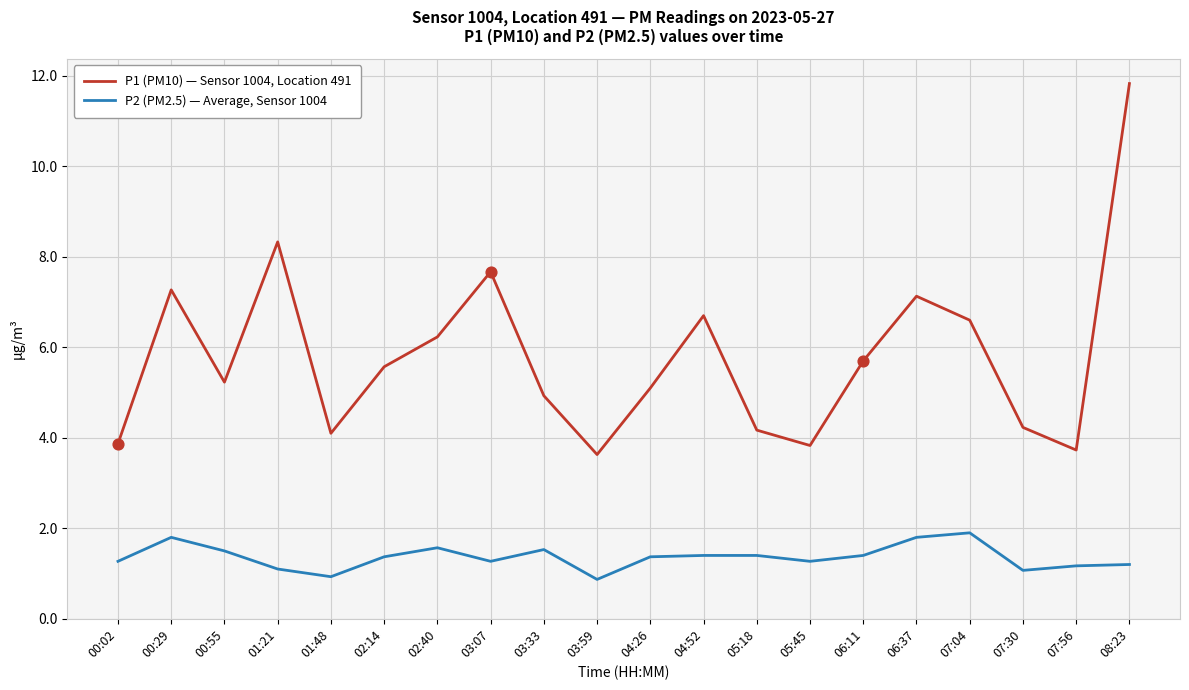

What is the spread (max minus min) of values at 00:29?

5.5